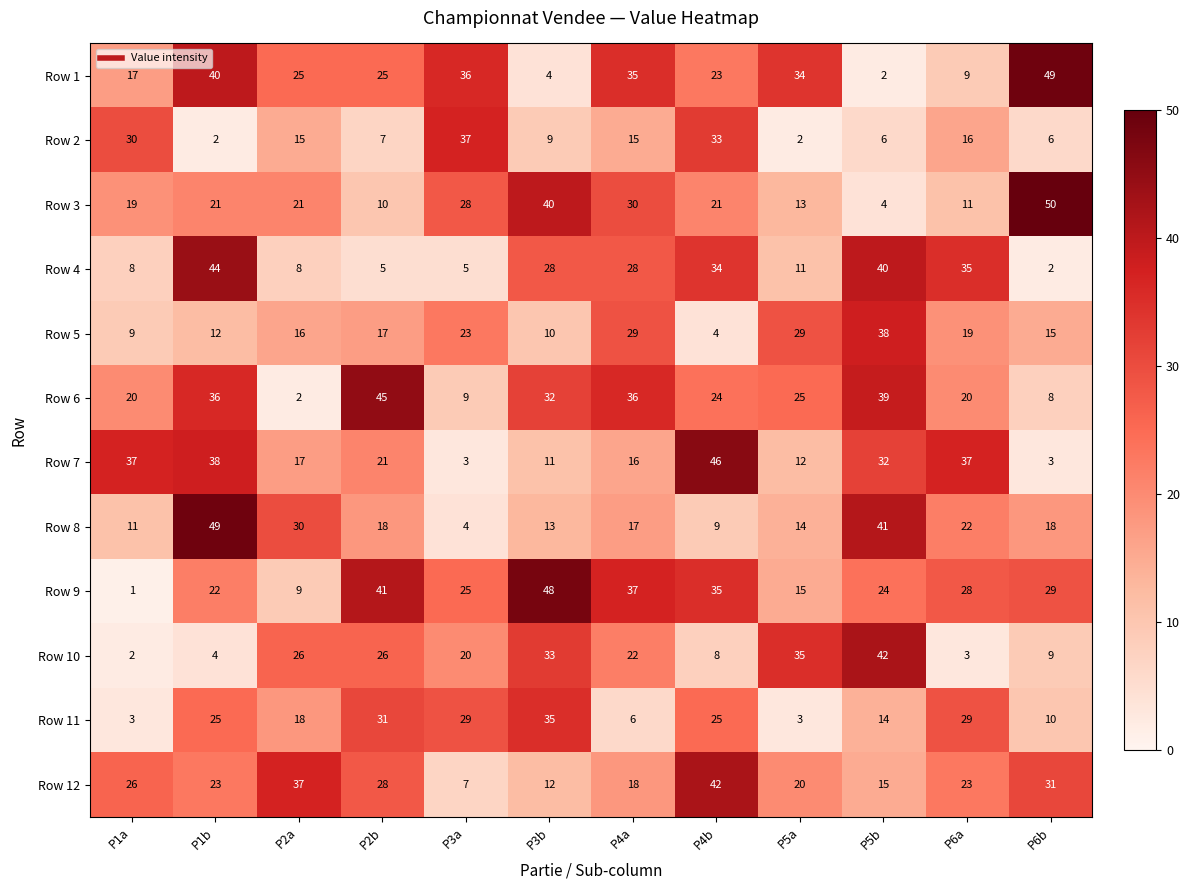

At which label does Row 10 first exceed 22?

P2a